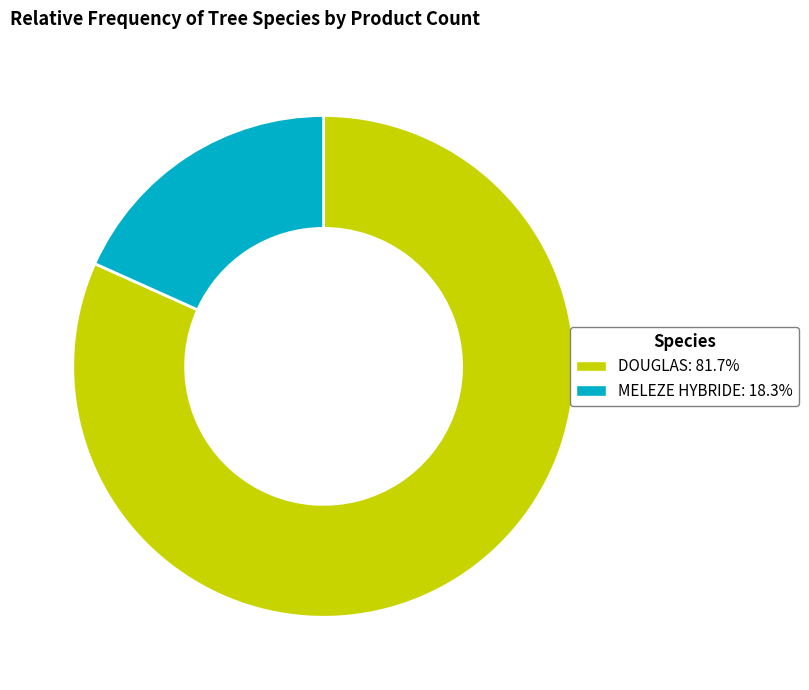

Rank the categories by value from lowest to highest.

MELEZE HYBRIDE, DOUGLAS